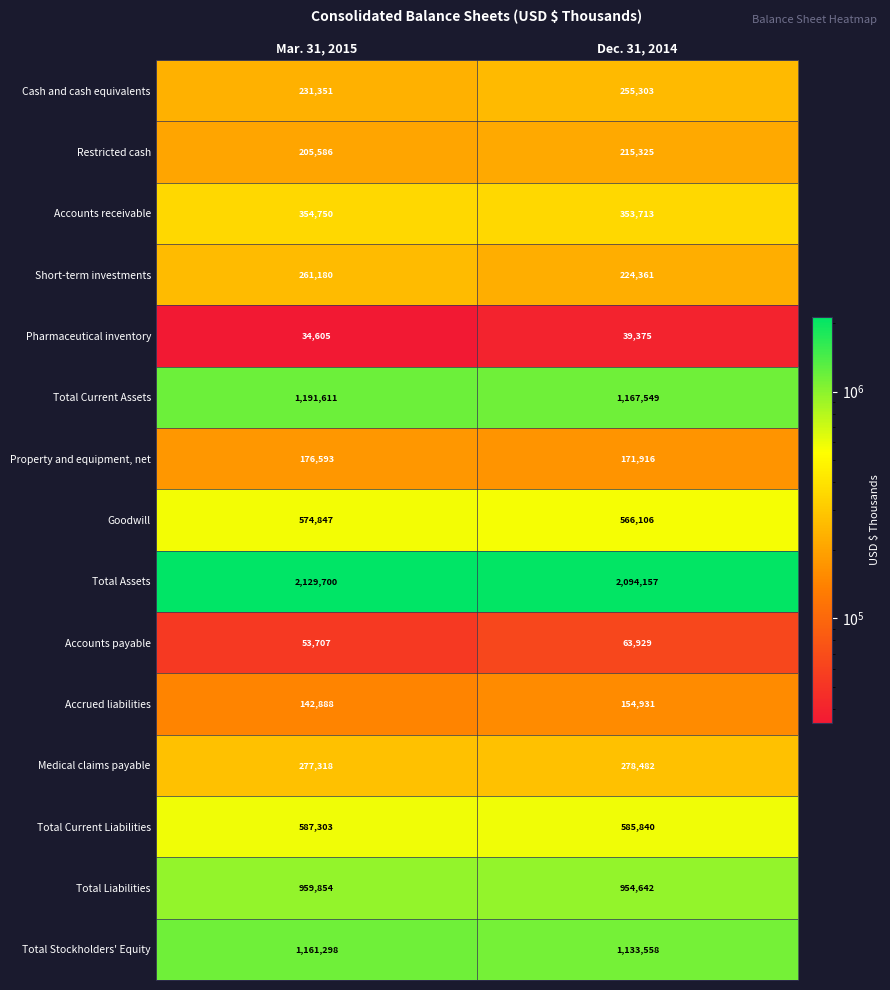

How many values in the Total Current Assets series are below 1191611?

1